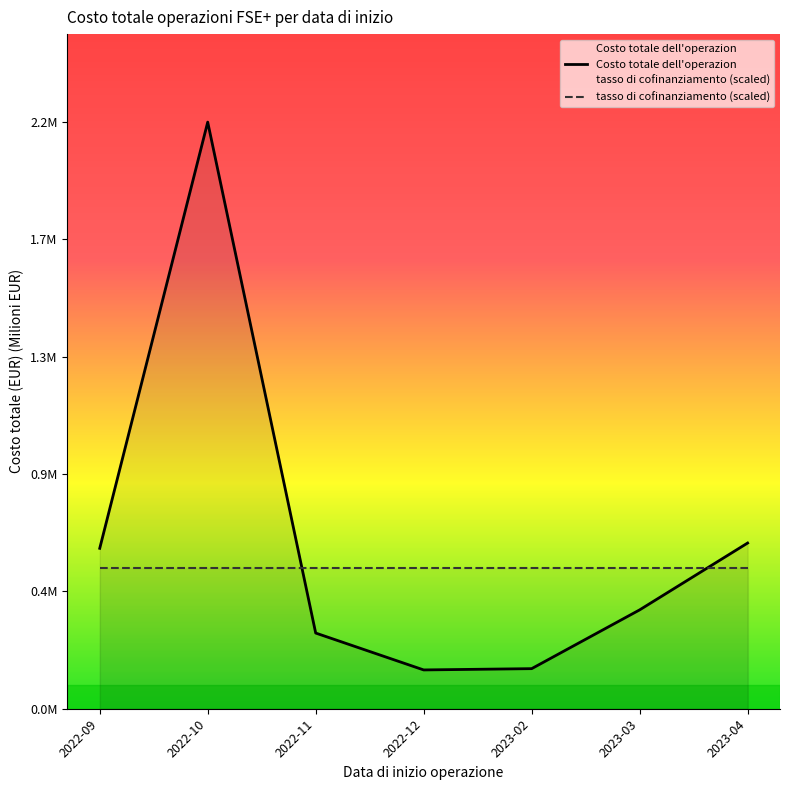

What is the total value across all series at 2022-12?

0.7